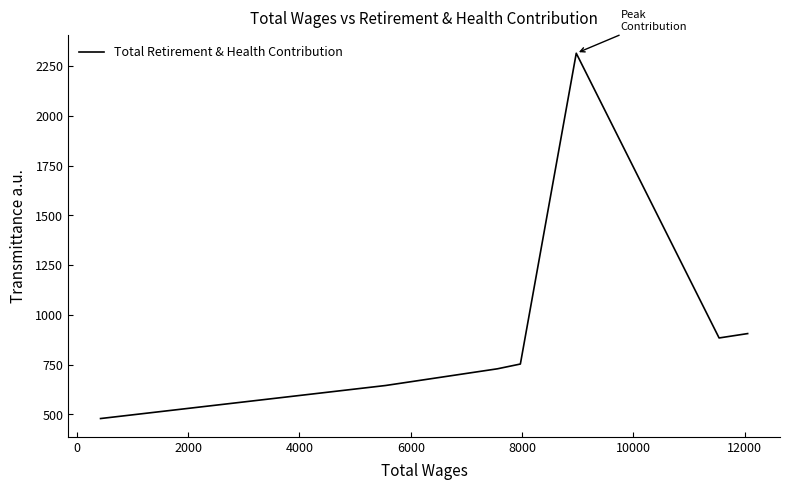

True or false: there are more than 0 points higher than both neighbors.

True